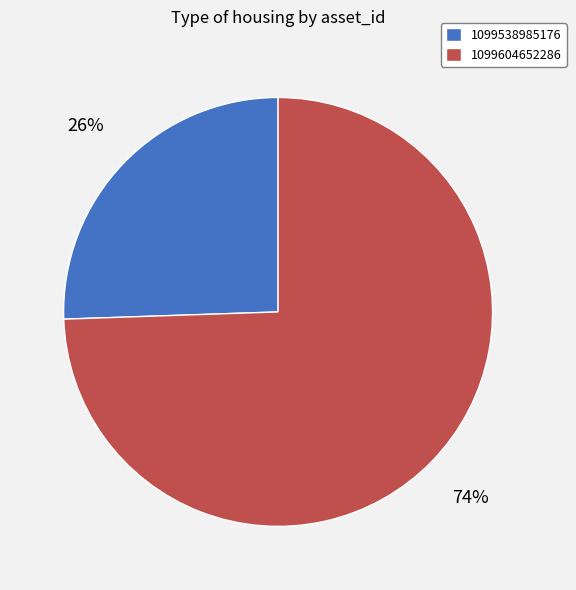

Which slice is the largest?

1099604652286